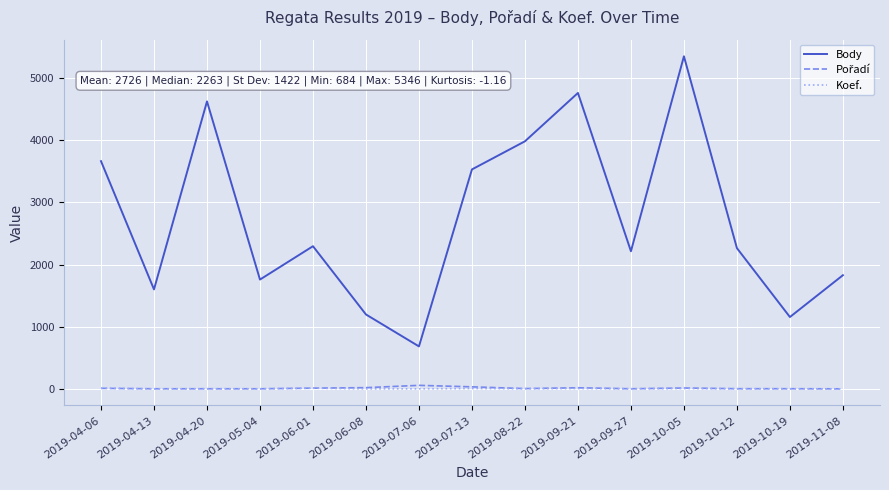

True or false: Body and Koef. cross at least once.

False